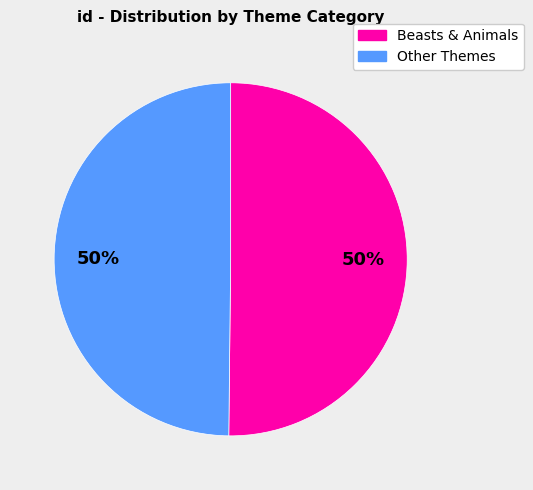

Is the sum of Other Themes and Beasts & Animals greater than half?

Yes